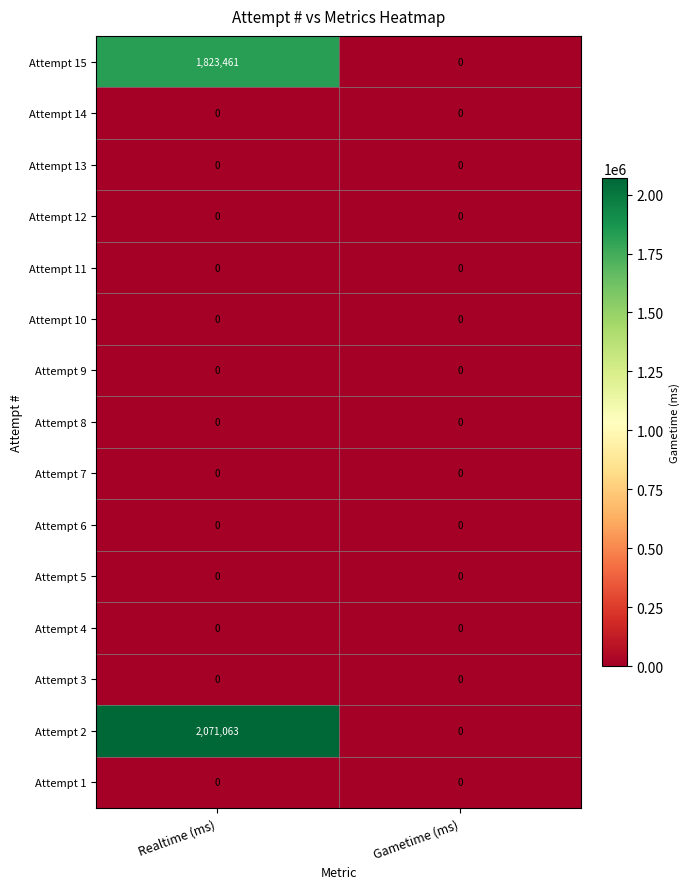

Reading left to right, extract all data points from this chart.

Attempt 15: Realtime (ms)=1823461	Gametime (ms)=0
Attempt 14: Realtime (ms)=0	Gametime (ms)=0
Attempt 13: Realtime (ms)=0	Gametime (ms)=0
Attempt 12: Realtime (ms)=0	Gametime (ms)=0
Attempt 11: Realtime (ms)=0	Gametime (ms)=0
Attempt 10: Realtime (ms)=0	Gametime (ms)=0
Attempt 9: Realtime (ms)=0	Gametime (ms)=0
Attempt 8: Realtime (ms)=0	Gametime (ms)=0
Attempt 7: Realtime (ms)=0	Gametime (ms)=0
Attempt 6: Realtime (ms)=0	Gametime (ms)=0
Attempt 5: Realtime (ms)=0	Gametime (ms)=0
Attempt 4: Realtime (ms)=0	Gametime (ms)=0
Attempt 3: Realtime (ms)=0	Gametime (ms)=0
Attempt 2: Realtime (ms)=2071063	Gametime (ms)=0
Attempt 1: Realtime (ms)=0	Gametime (ms)=0